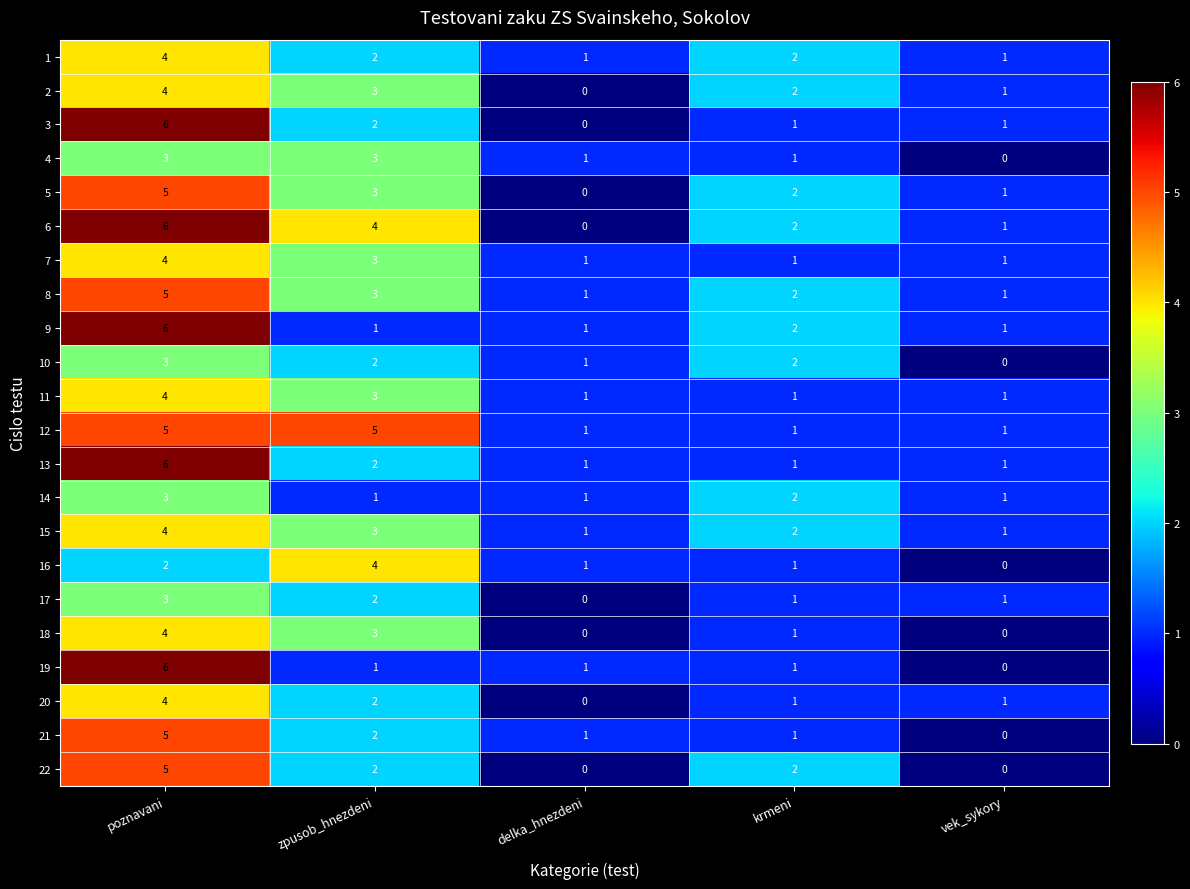

At which category is the sum across all series the highest?

poznavani